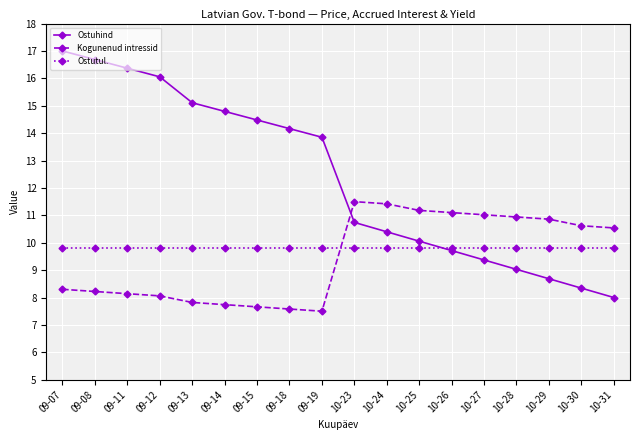

True or false: Ostutul. has a value of 9.8 at 09-12.

True